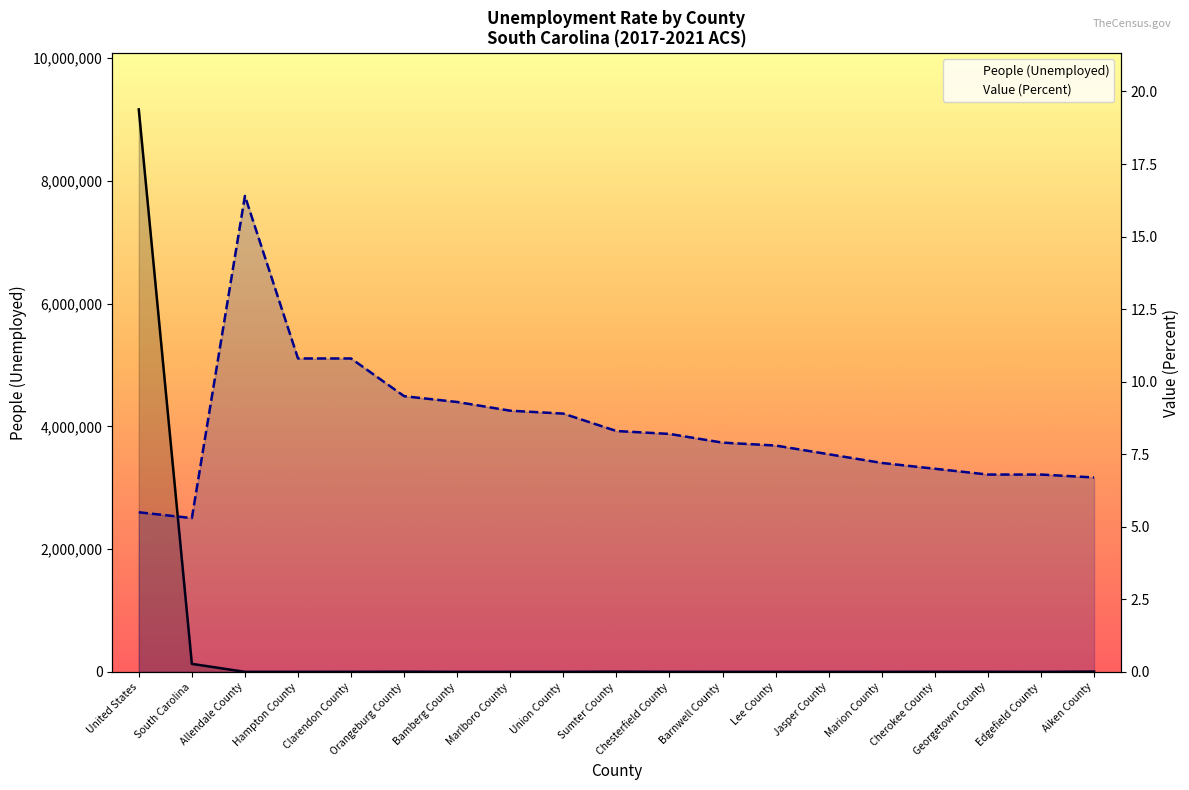

True or false: Value (Percent) and People (Unemployed) cross at least once.

False